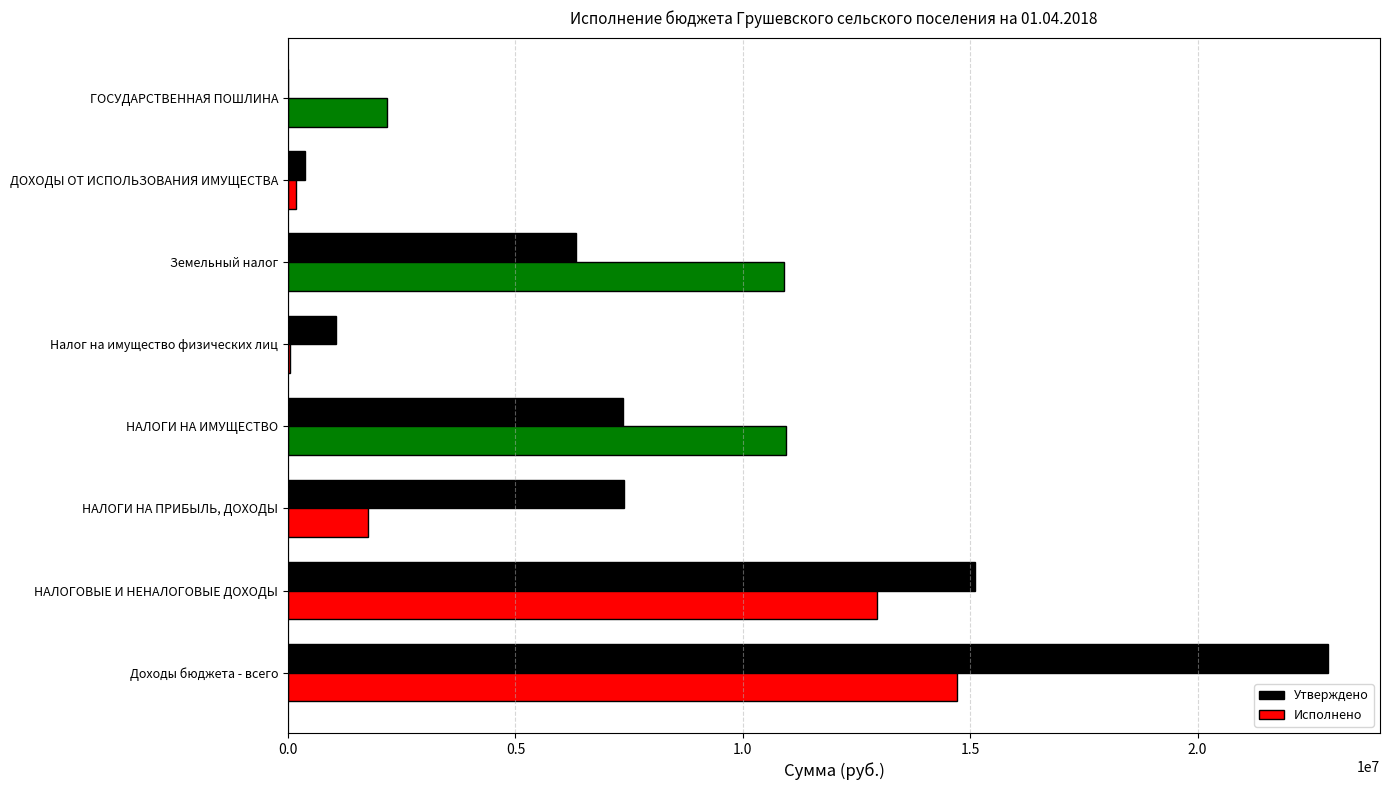

The value of Утверждено at Доходы бюджета - всего is 29982624. True or false?

False